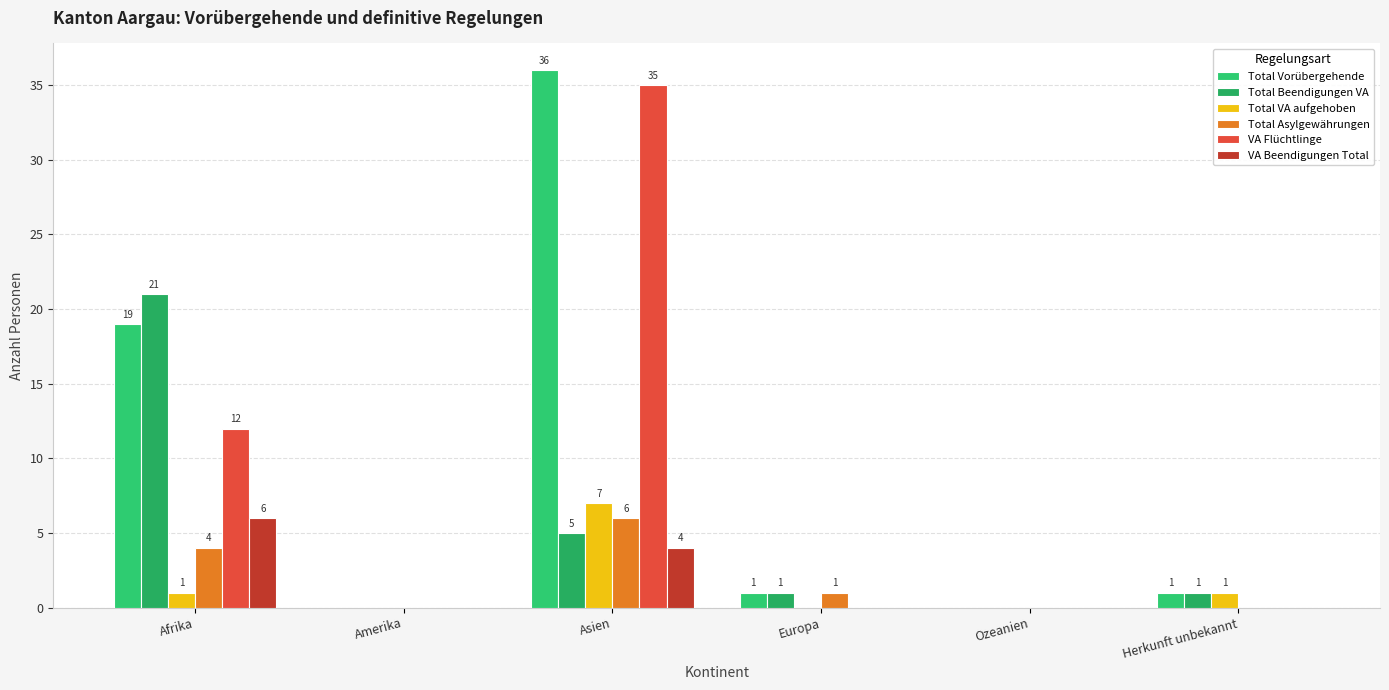

How many positive values does the Total Beendigungen VA series have?

4